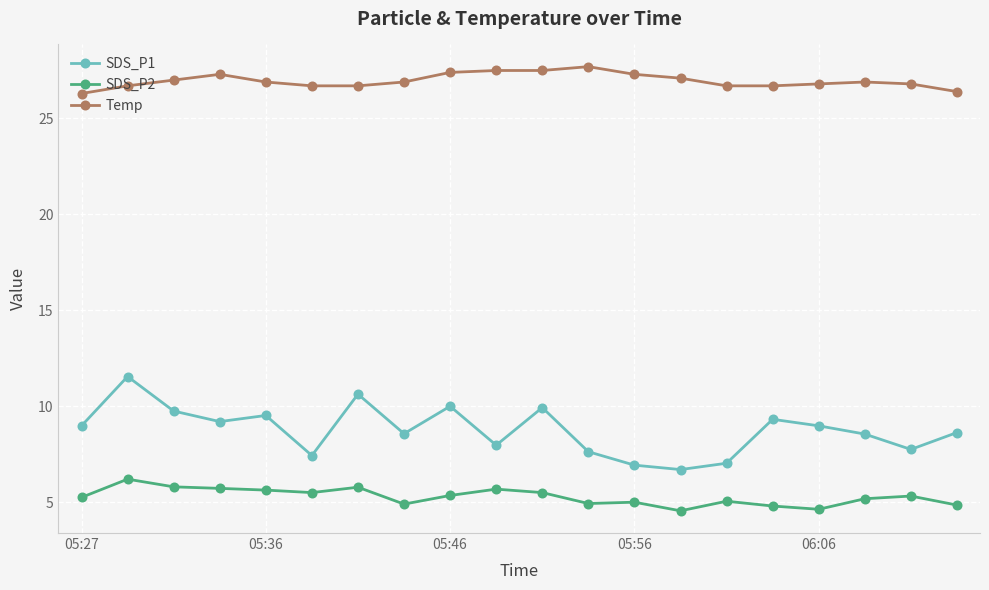

Which series has the widest spread of values?

SDS_P1